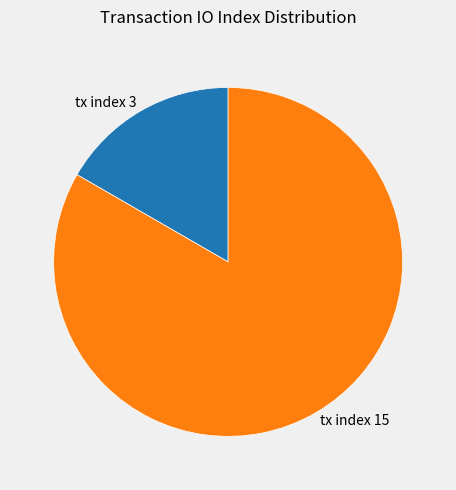

How many slices are in this pie chart?

2